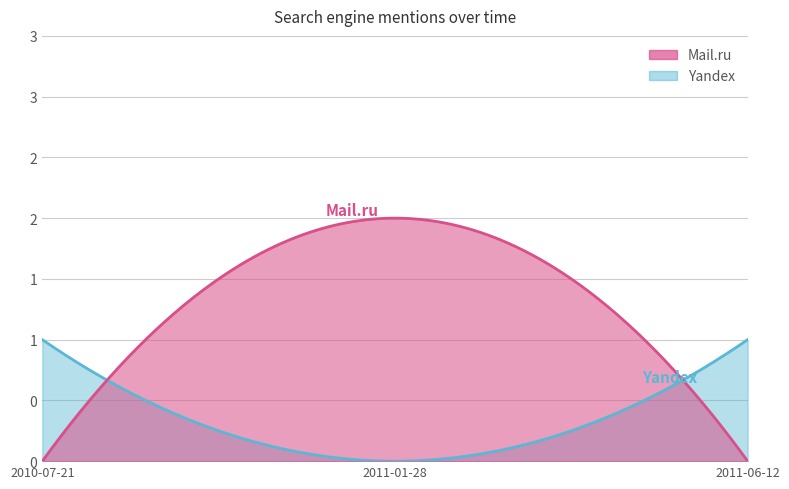

What is the total value across all series at 2011-01-28?

2